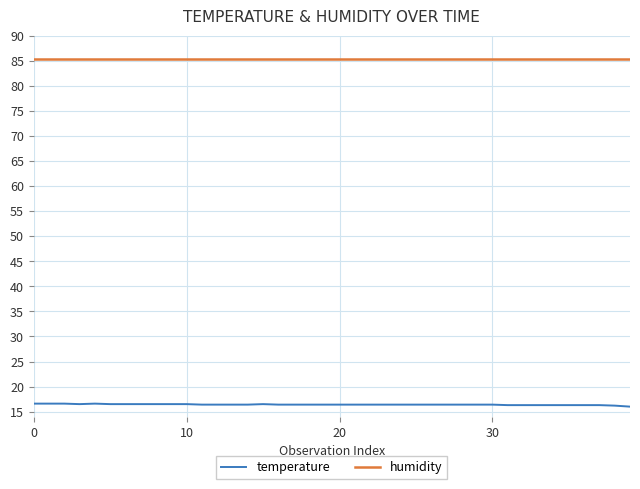

What is the sum of the values at 38 and 23?

32.6